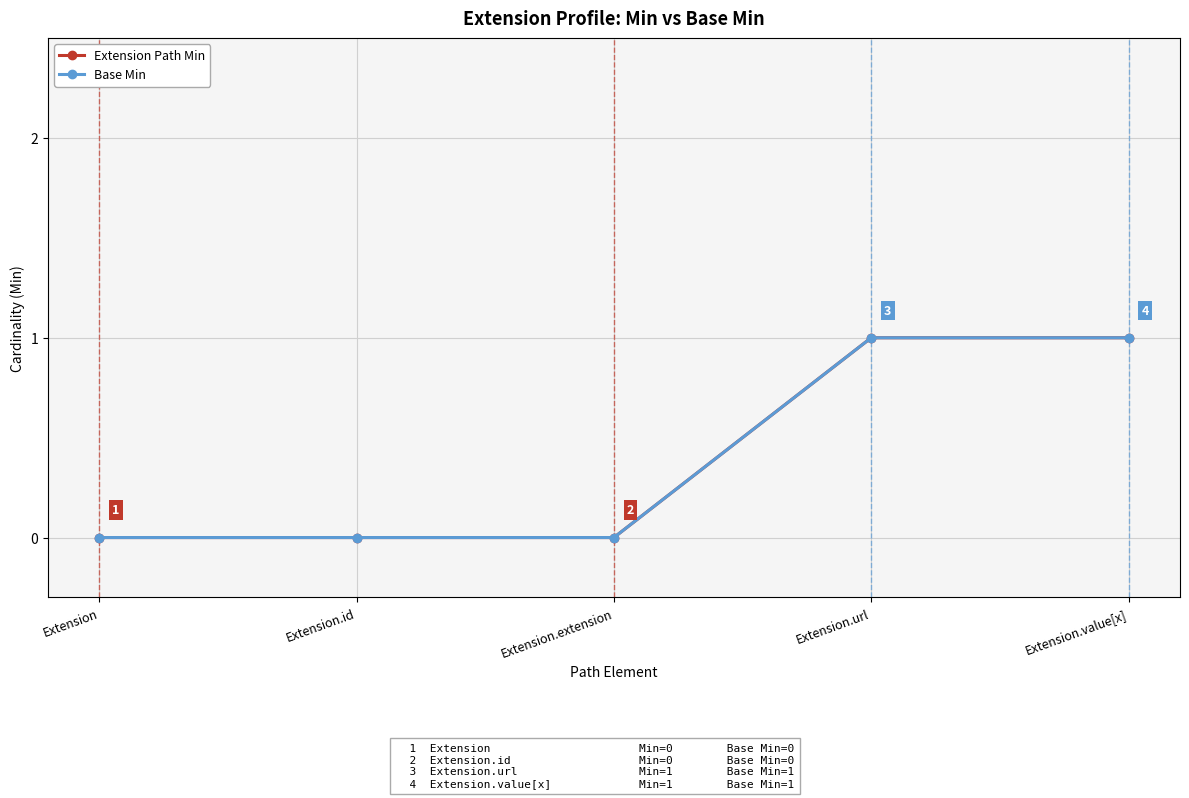

Reading left to right, what are all the values shown in this chart?

Extension Path Min: 0	0	0	1	1
Base Min: 0	0	0	1	1